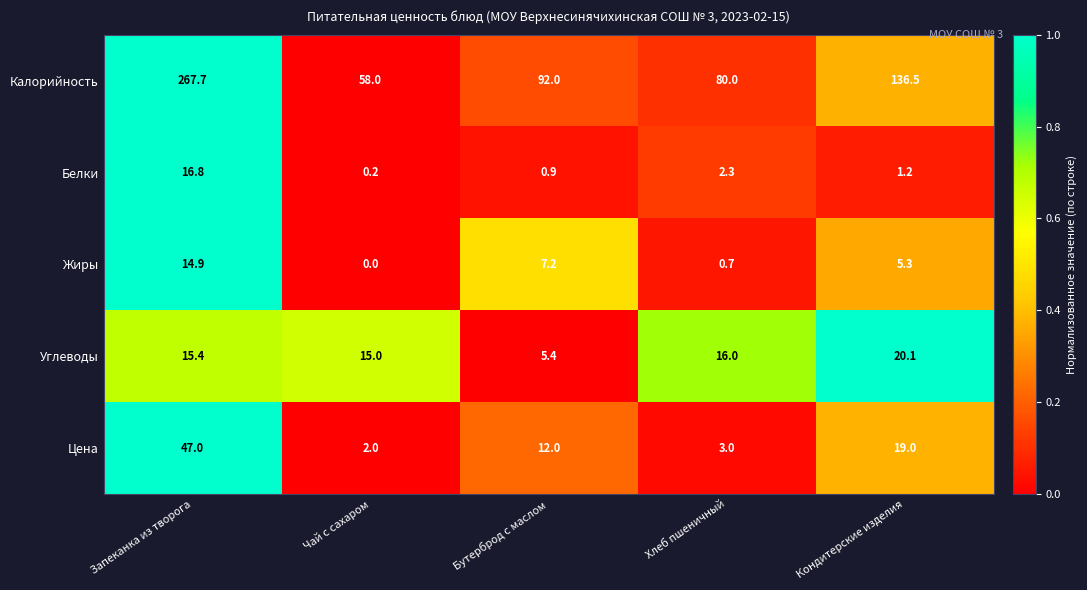

Which series has the widest spread of values?

Калорийность